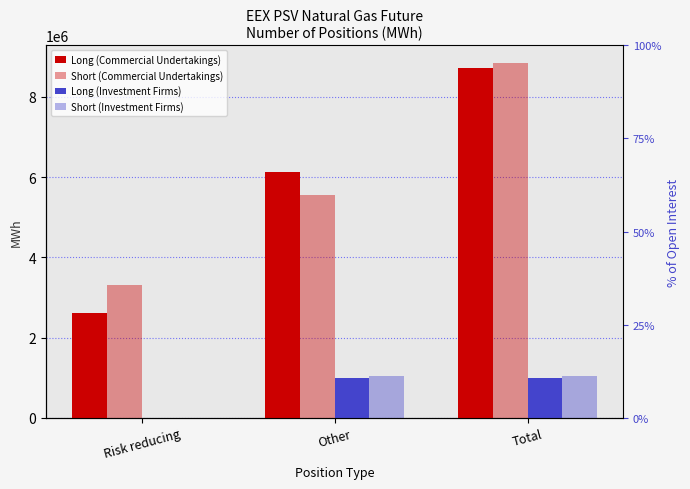

What is the total value across all series at Other?

13703448